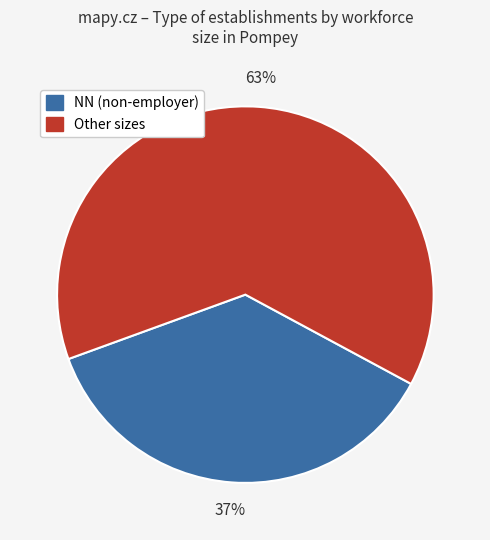

To the nearest percent, what is the average slice percentage?

50%